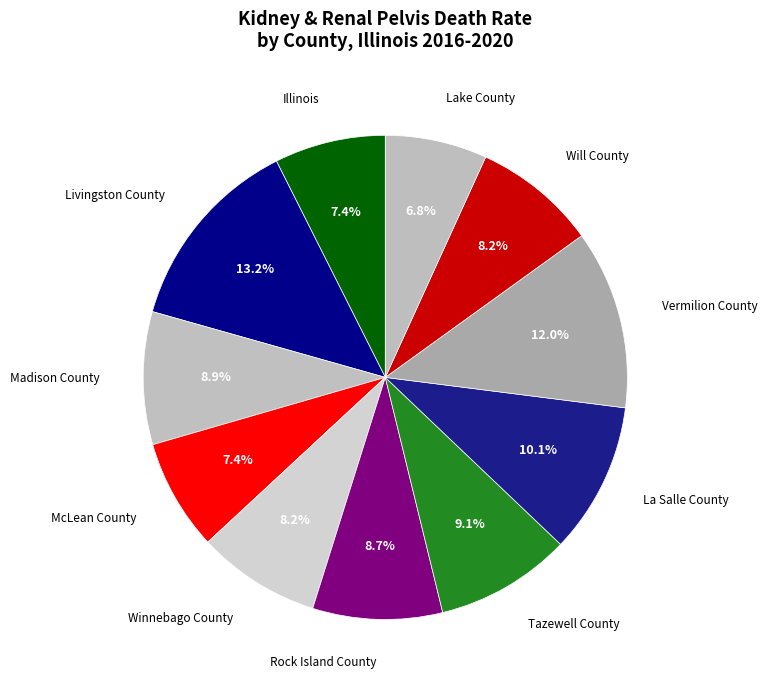

Does any single category account for the majority?

No